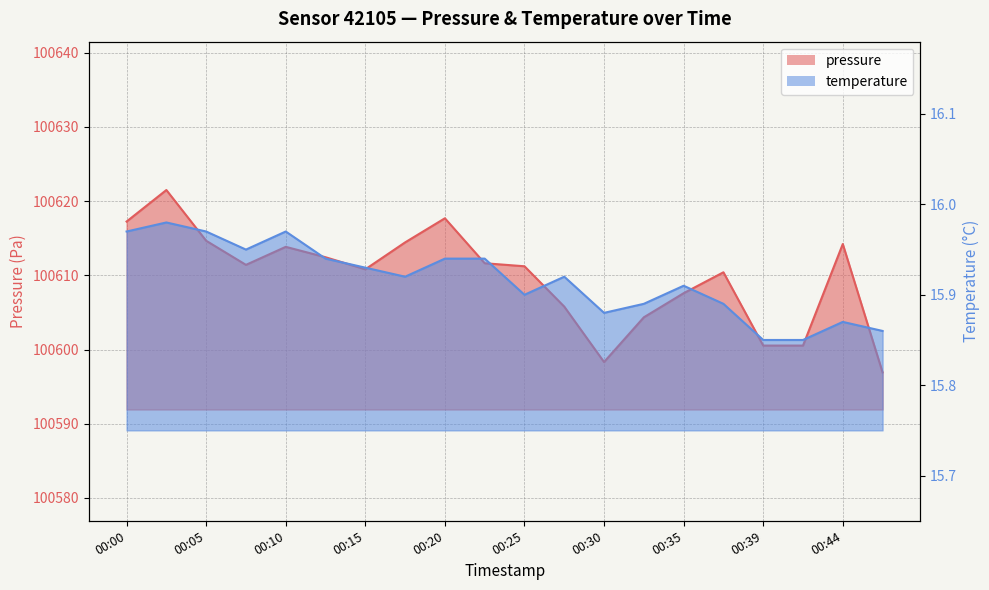

How many lines are shown in the chart?

2